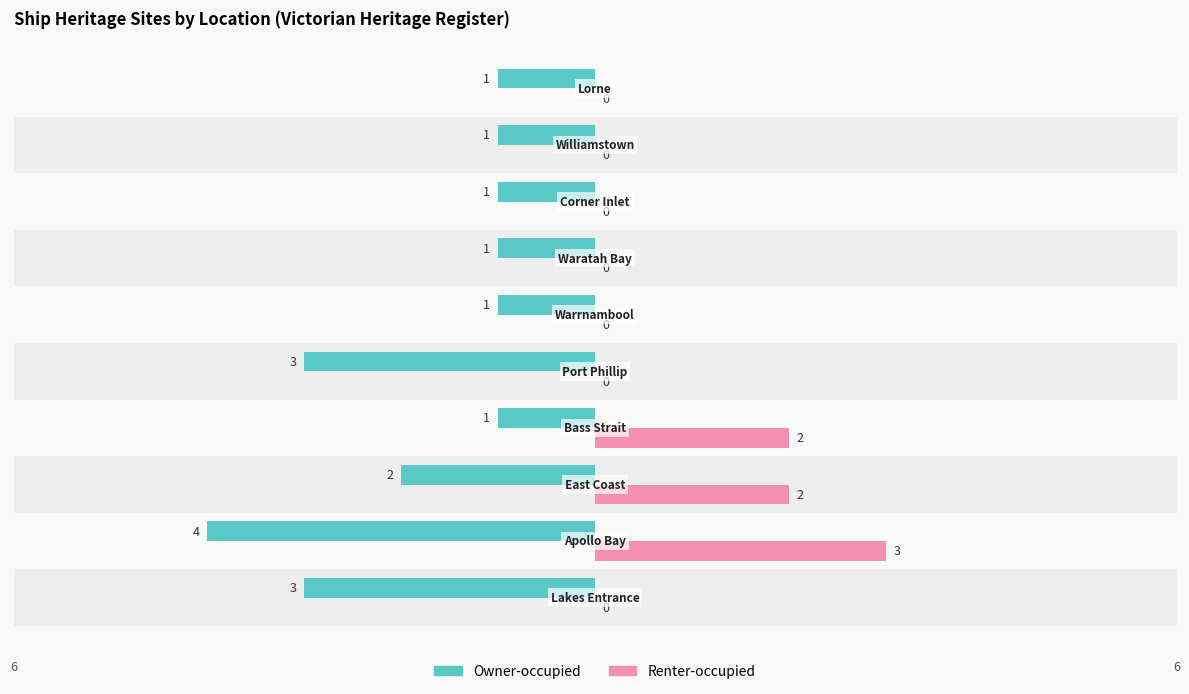

What is the greatest value displayed?

3